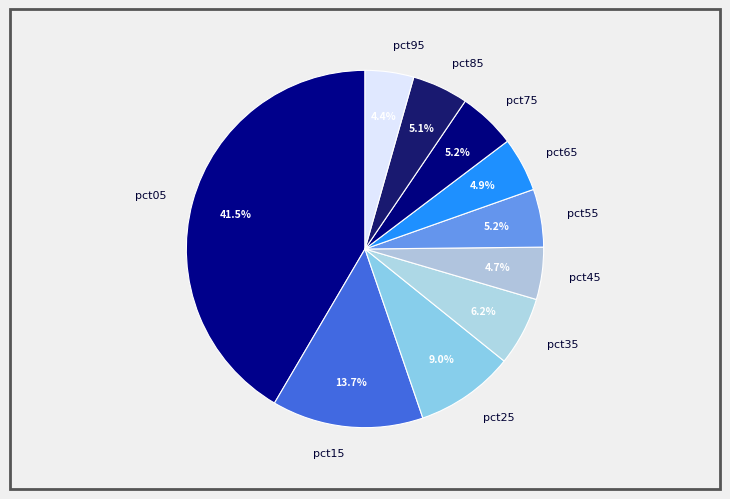

Which has a higher value, pct85 or pct95?

pct85